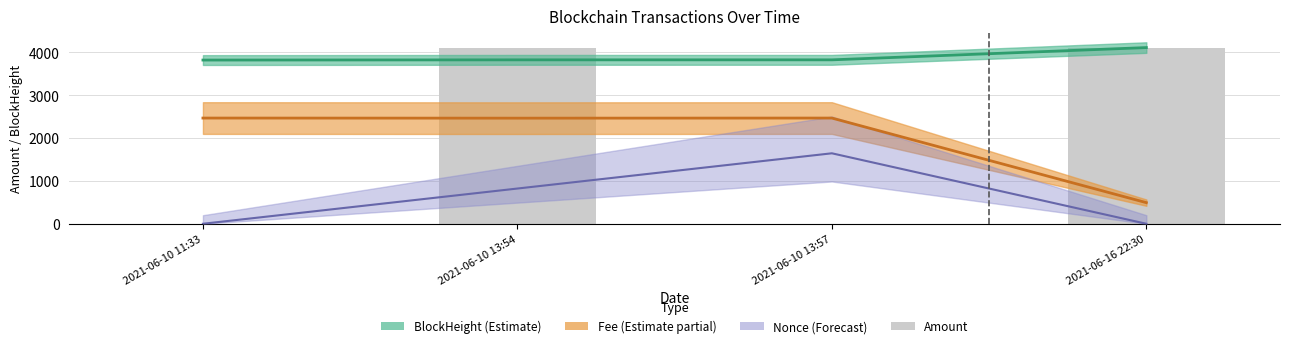

Rank the categories by value from highest to lowest.

2021-06-16 22:30, 2021-06-10 13:54, 2021-06-10 11:33, 2021-06-10 13:57